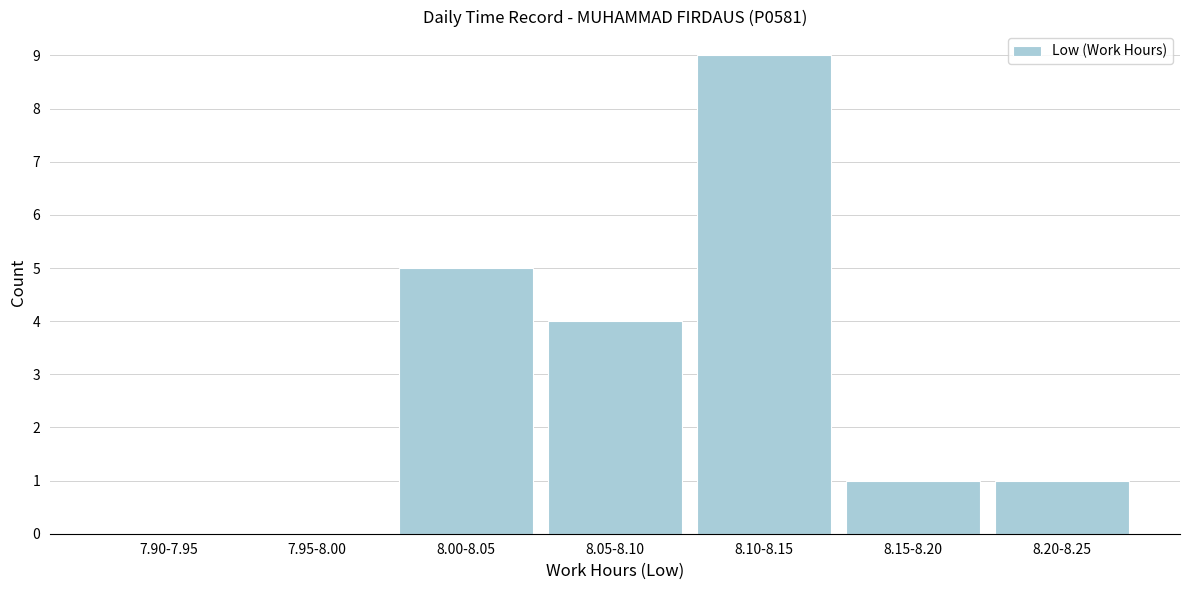

Reading left to right, list all the values displayed in this chart.

7.90-7.95=0	7.95-8.00=0	8.00-8.05=5	8.05-8.10=4	8.10-8.15=9	8.15-8.20=1	8.20-8.25=1